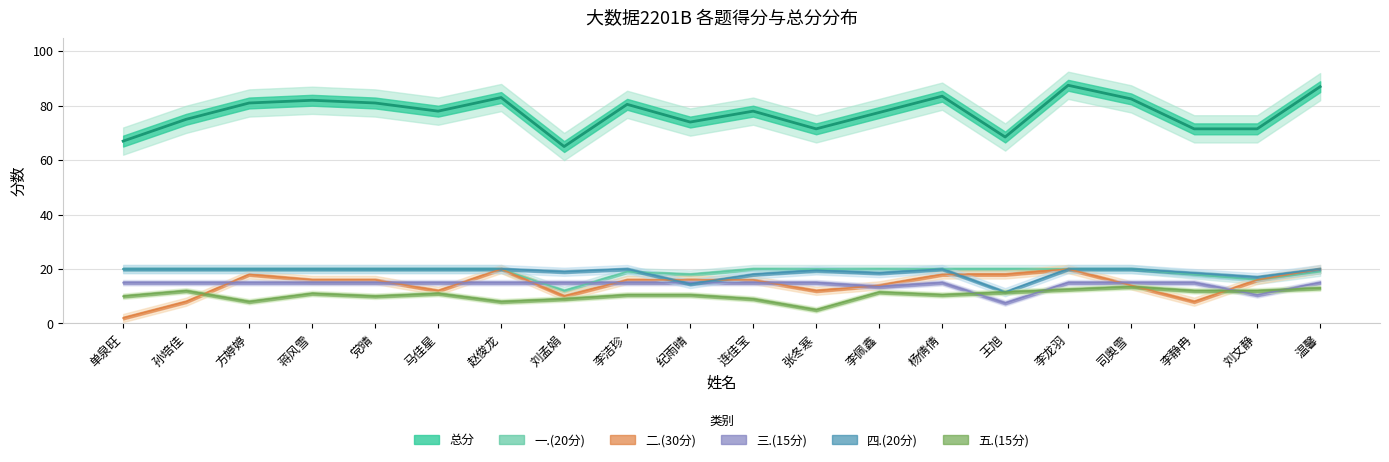

How many values in the 四.(20分) series are below 20?

8